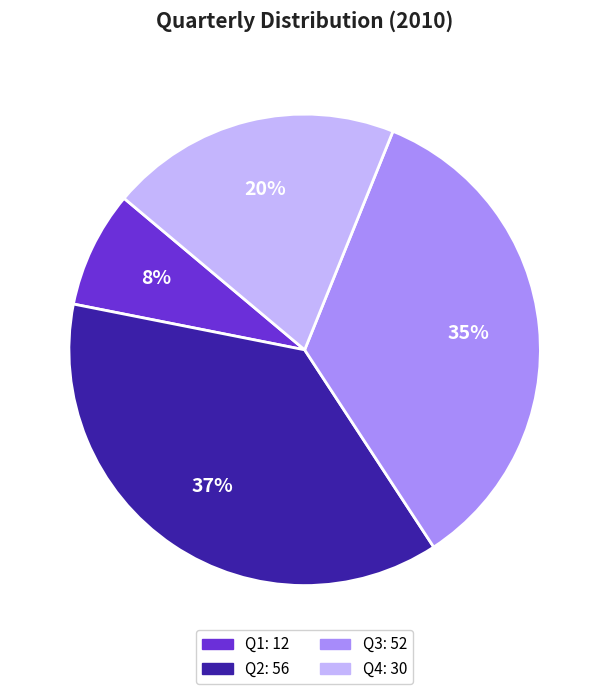

Is it true that Q4 is 20% of the pie?

True